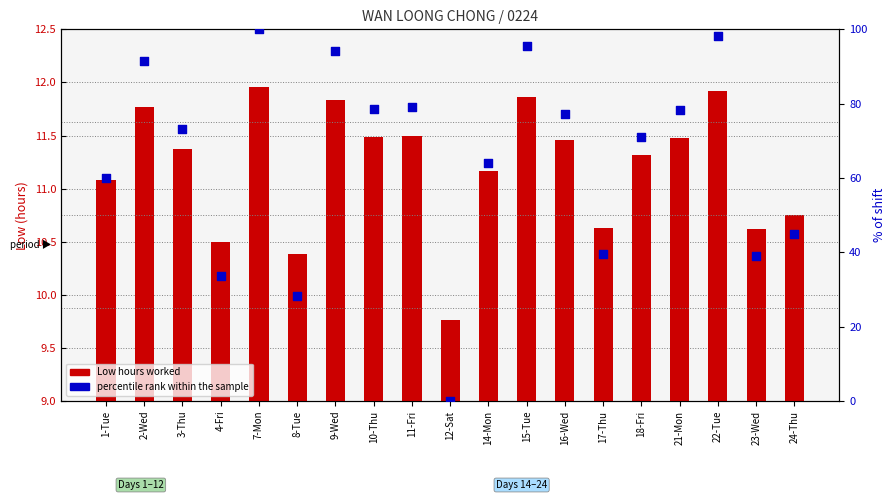

Is the value of percentile rank within sample at 23-Wed greater than the value of Low hours at 8-Tue?

Yes